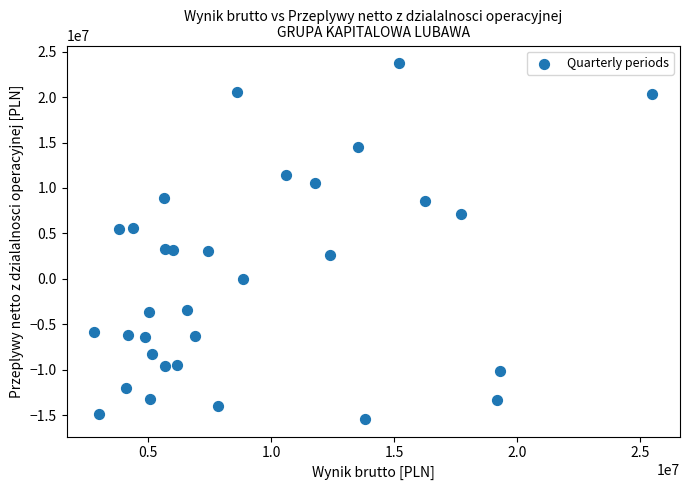

What is the range of X values (max minus min)?

22696476.0